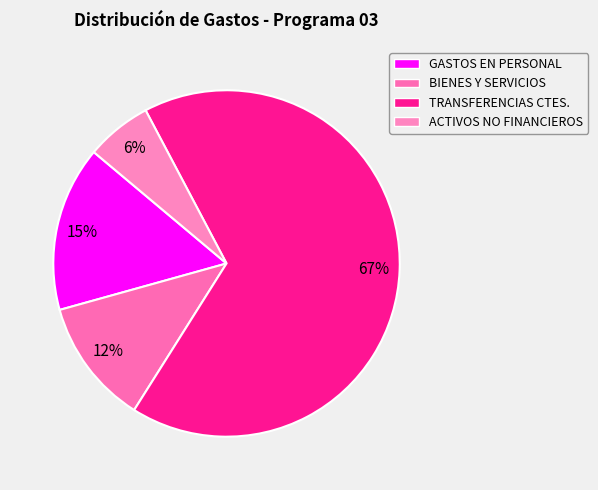

To the nearest percent, what is the average slice percentage?

25%